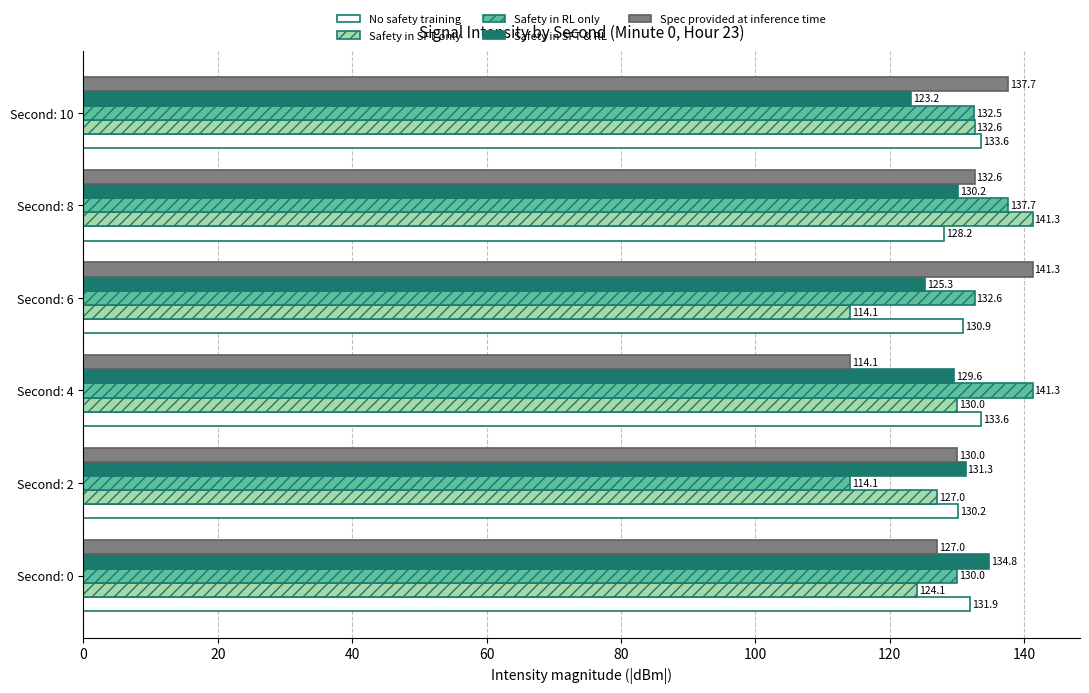

At which category is the sum across all series the highest?

Second: 8